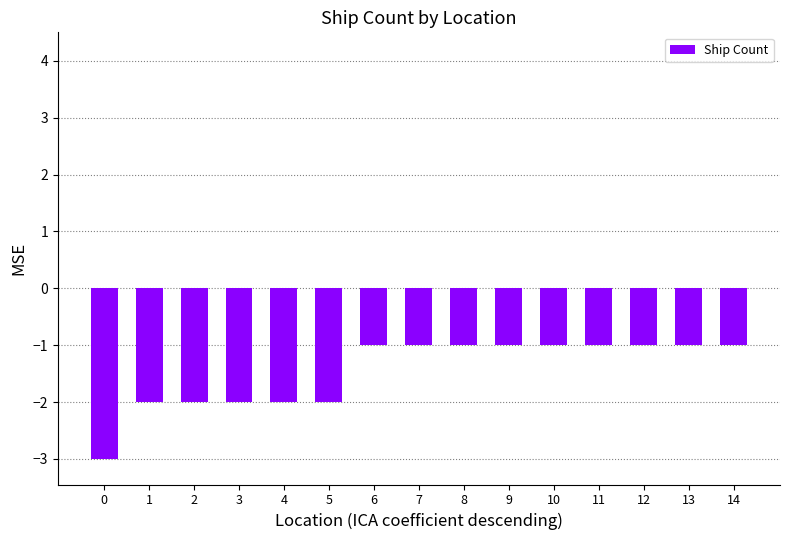

Which has a higher value, 11 or 4?

11